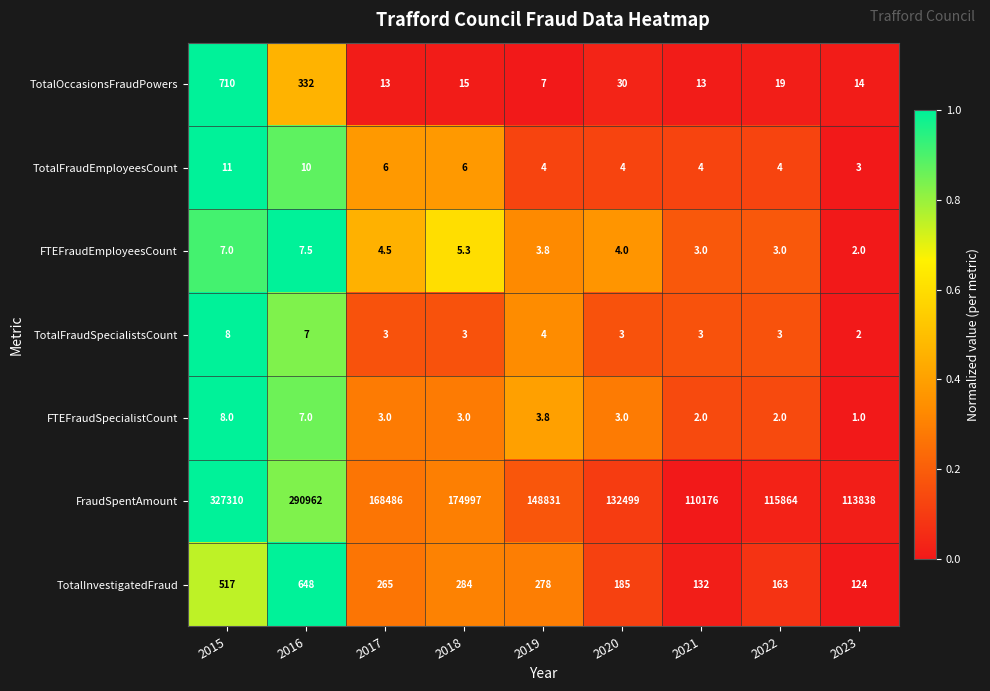

Which series has the widest spread of values?

FraudSpentAmount